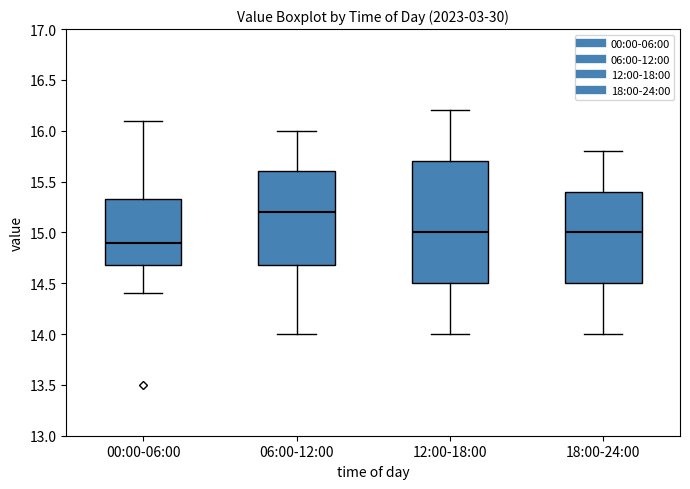

Reading left to right, read every box against the y-axis: the position of its median line, the range the box covers, and the ends of its whiskers. The values are not printed on the chart, so give them approximately, as read against the axis.

00:00-06:00: median 14.90, box 14.70 to 15.35, whiskers 14.40 to 16.10
06:00-12:00: median 15.20, box 14.70 to 15.60, whiskers 14.00 to 16.00
12:00-18:00: median 15.00, box 14.50 to 15.70, whiskers 14.00 to 16.20
18:00-24:00: median 15.00, box 14.50 to 15.40, whiskers 14.00 to 15.80